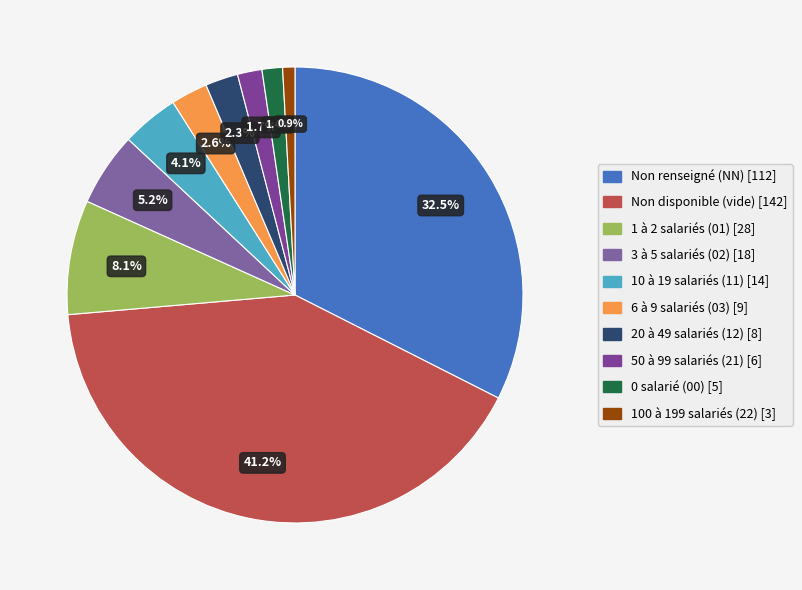

How many segments does this pie chart have?

10